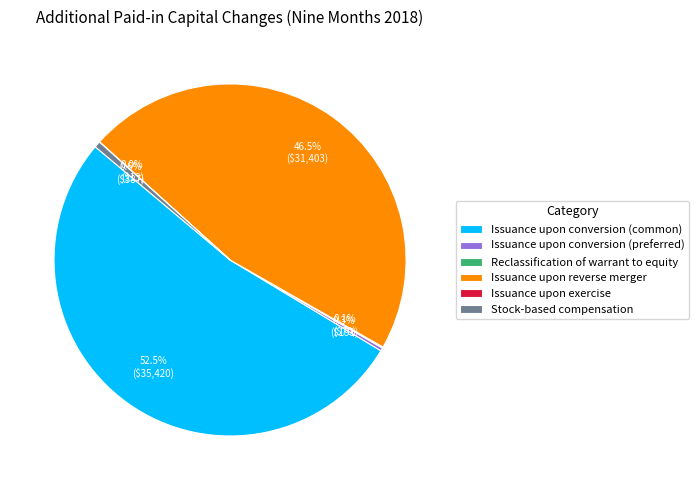

Which category accounts for the majority?

Issuance upon conversion (common)